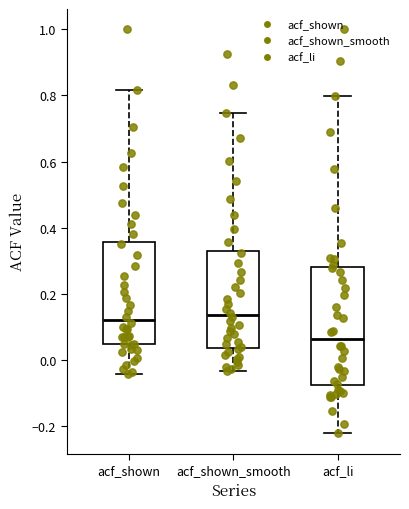

Reading left to right, read every box against the y-axis: the position of its median line, the range the box covers, and the ends of its whiskers. The values are not printed on the chart, so give them approximately, as read against the axis.

acf_shown: median 0.12, box 0.04 to 0.36, whiskers -0.04 to 0.82
acf_shown_smooth: median 0.14, box 0.04 to 0.34, whiskers -0.04 to 0.74
acf_li: median 0.06, box -0.08 to 0.28, whiskers -0.22 to 0.80